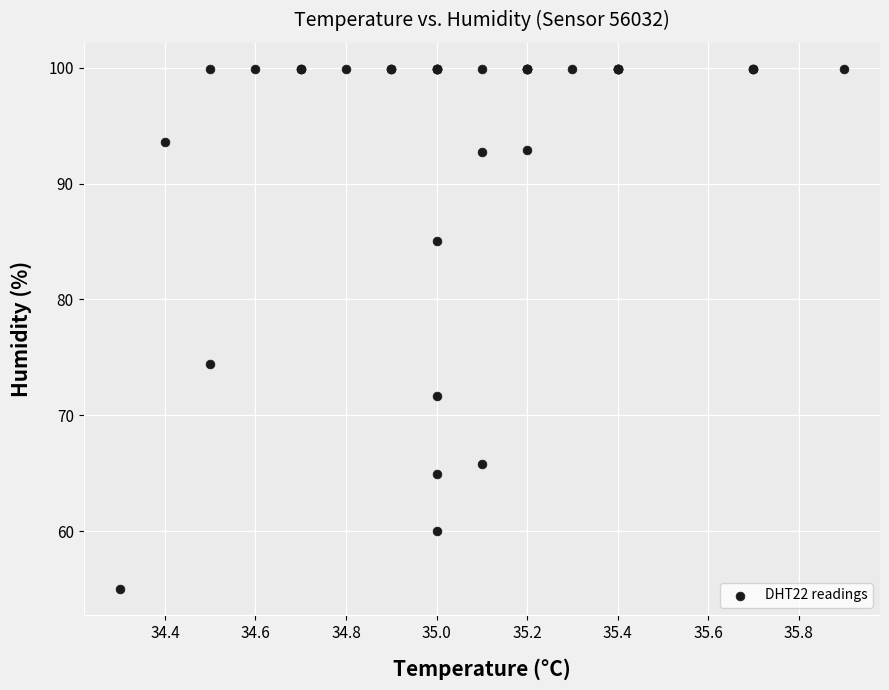

What Y value in the scatter plot is closest to 77?

74.4